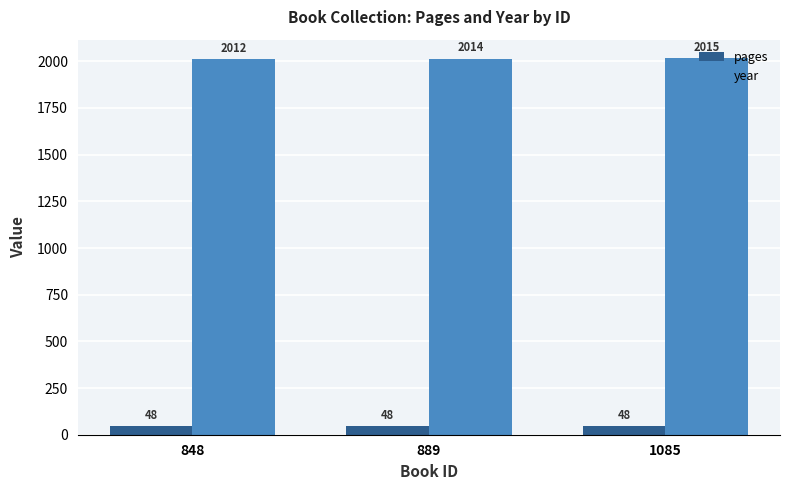

At which category is the sum across all series the highest?

1085